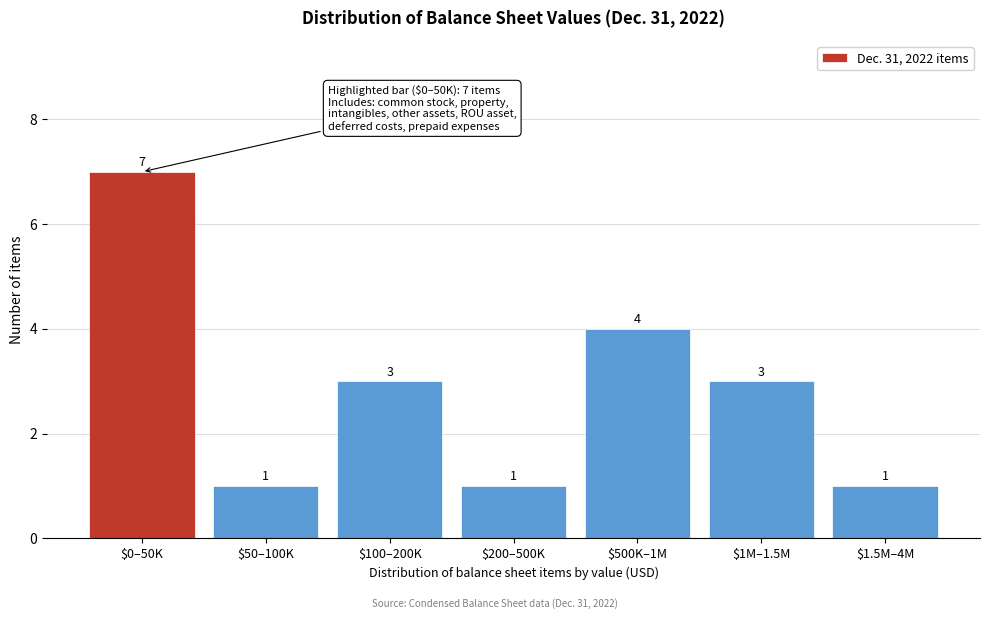

Reading right to left, list all the values displayed in this chart.

1	3	4	1	3	1	7